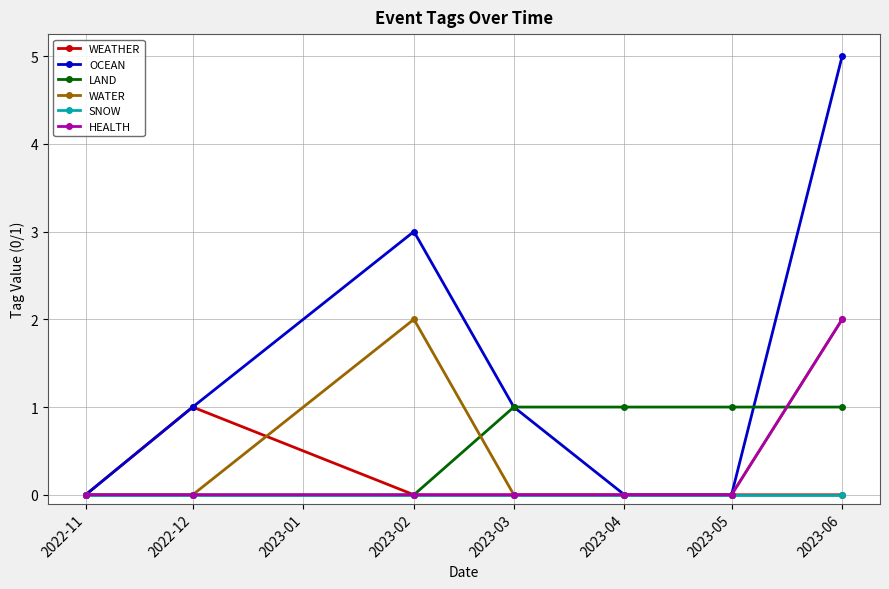

What is the label of the 1st point from the right?

2023-06